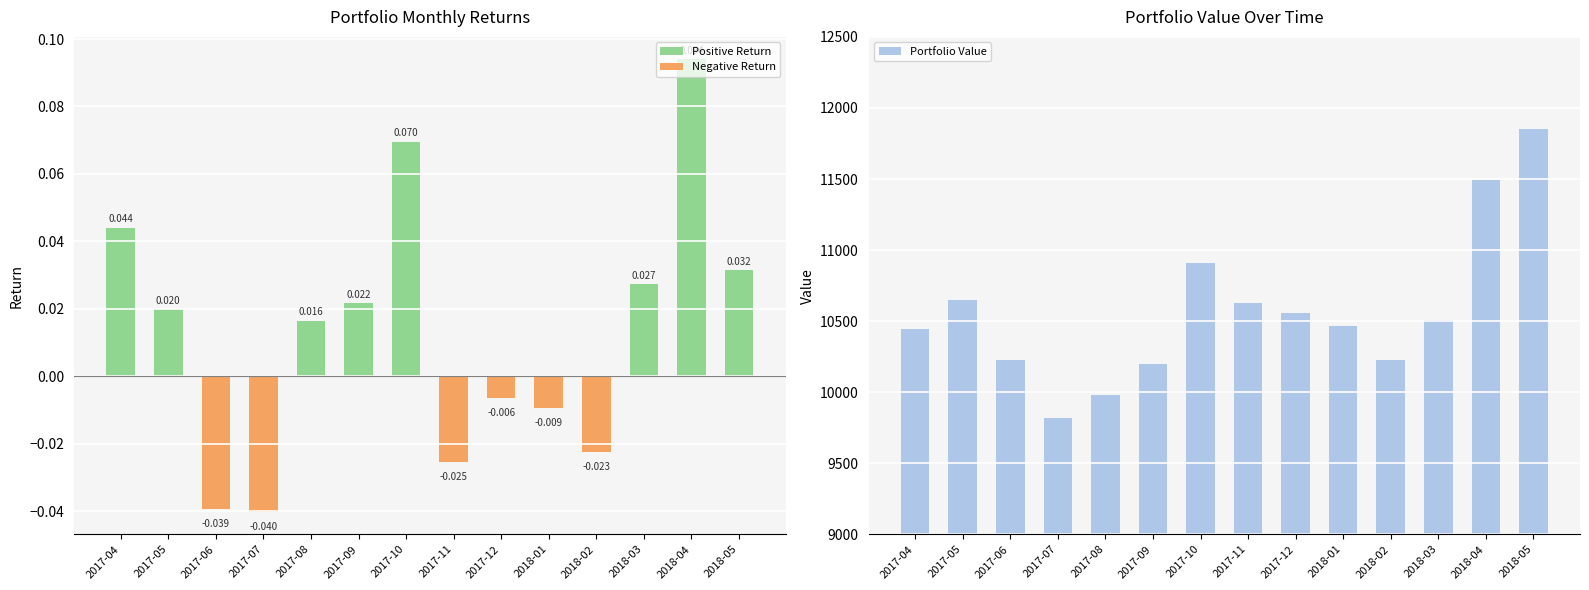

At which label is Portfolio Value closest to 10836?

2017-10